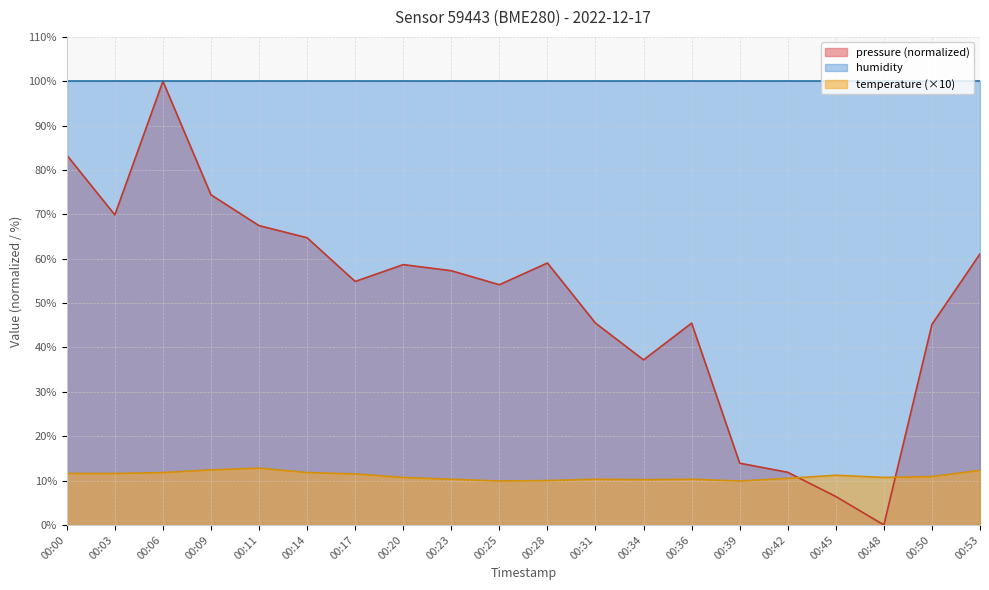

How many intersections are there between temperature and pressure?

2